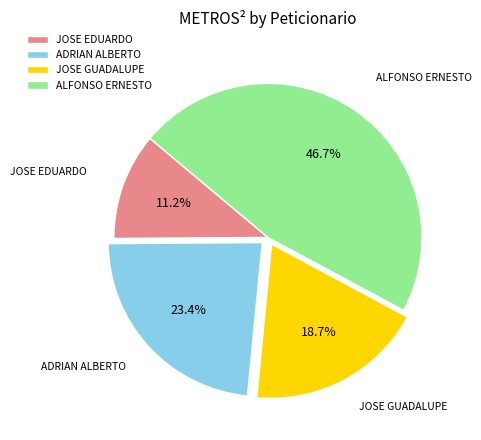

What is the largest slice in the pie chart?

ALFONSO ERNESTO